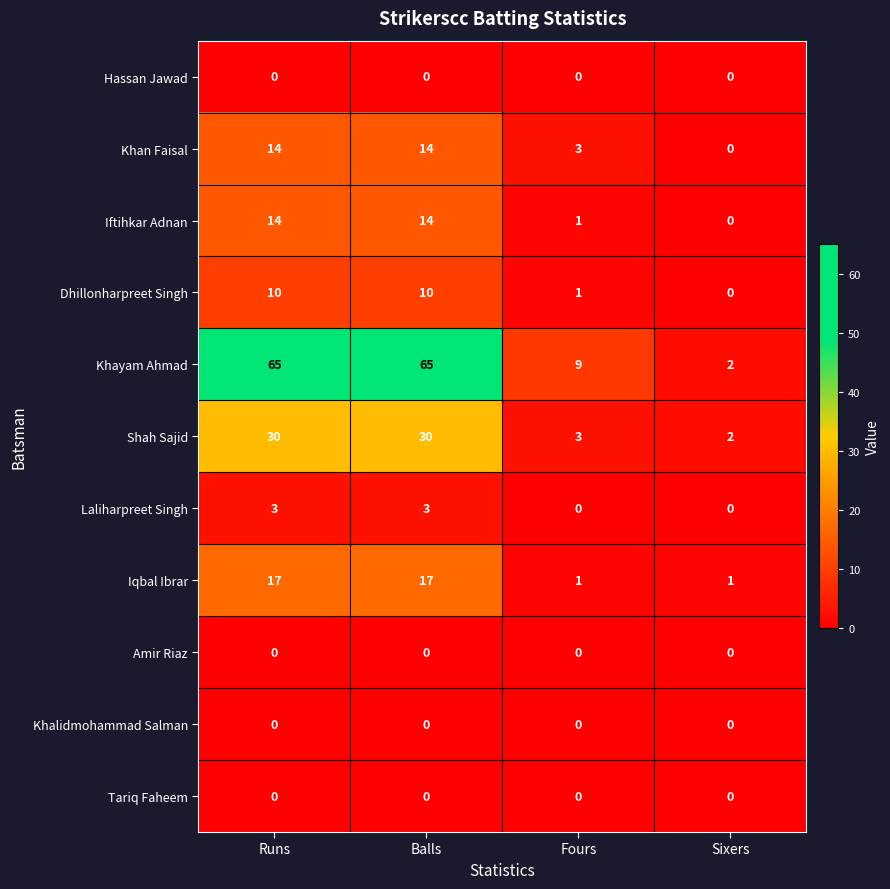

What is the maximum value for Shah Sajid?

30